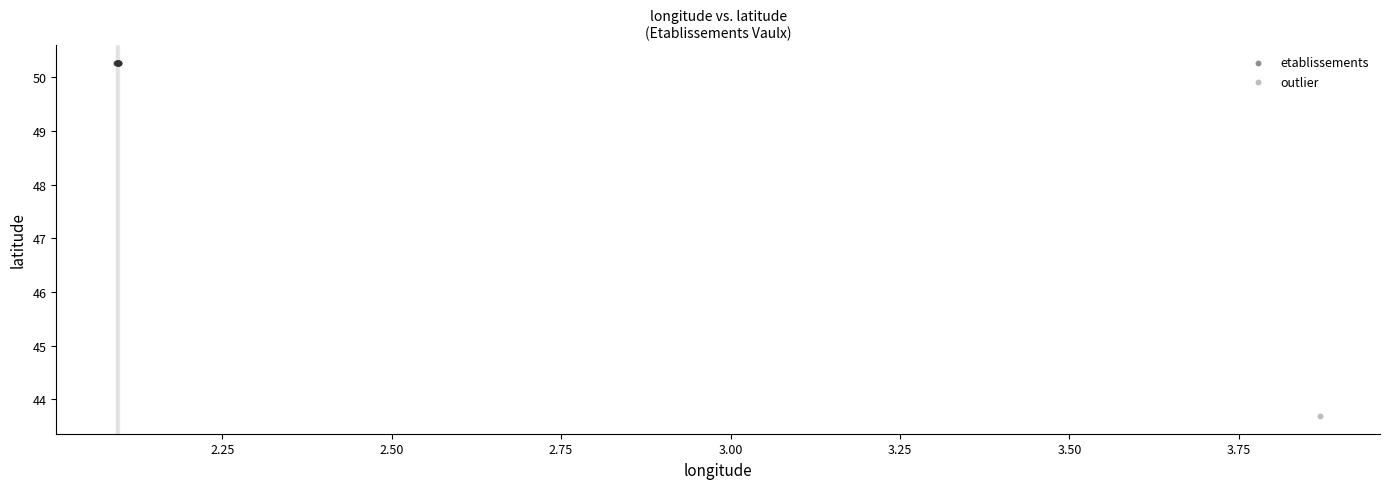

What are all the series names shown in the legend?

etablissements, outlier